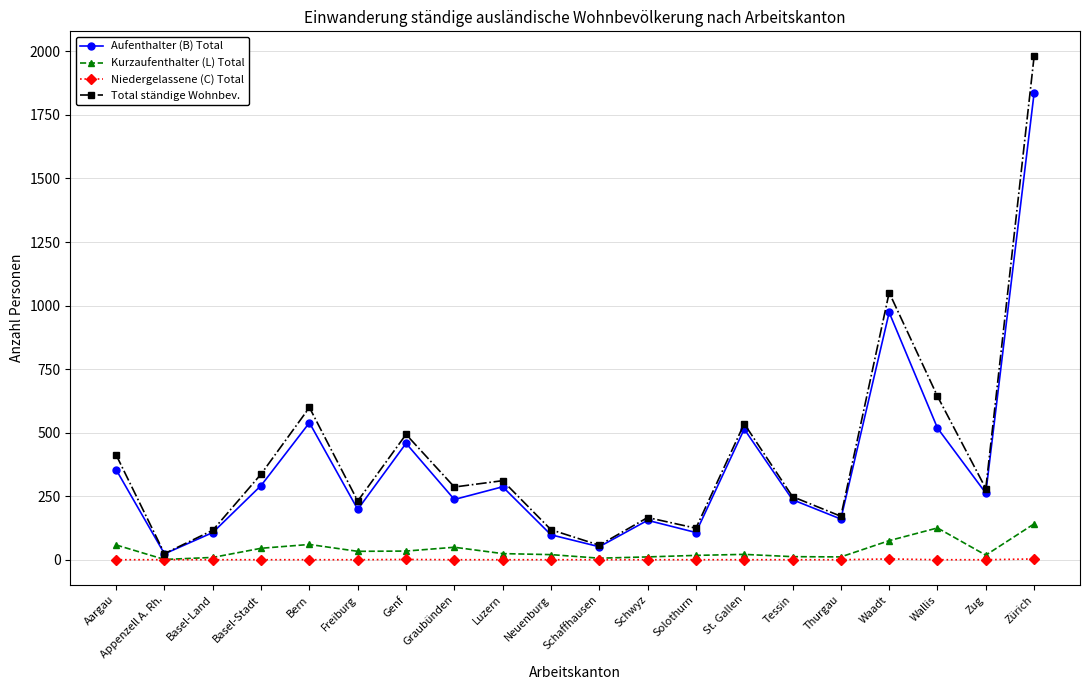

At how many categories does at least one series exceed 1880?

1